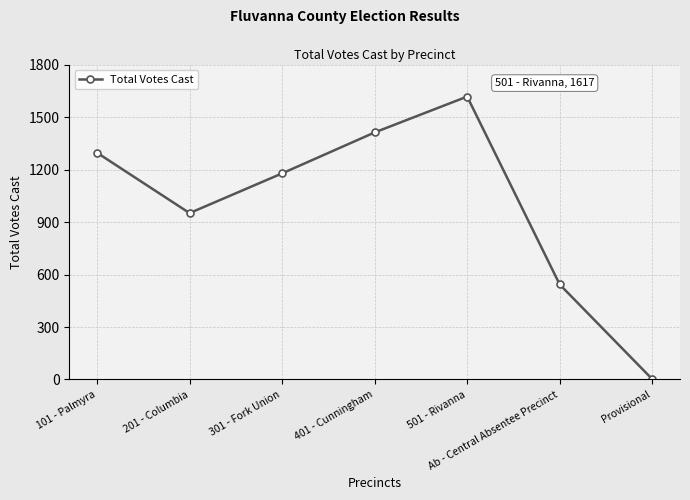

Rank the categories by value from highest to lowest.

501 - Rivanna, 401 - Cunningham, 101 - Palmyra, 301 - Fork Union, 201 - Columbia, Ab - Central Absentee Precinct, Provisional